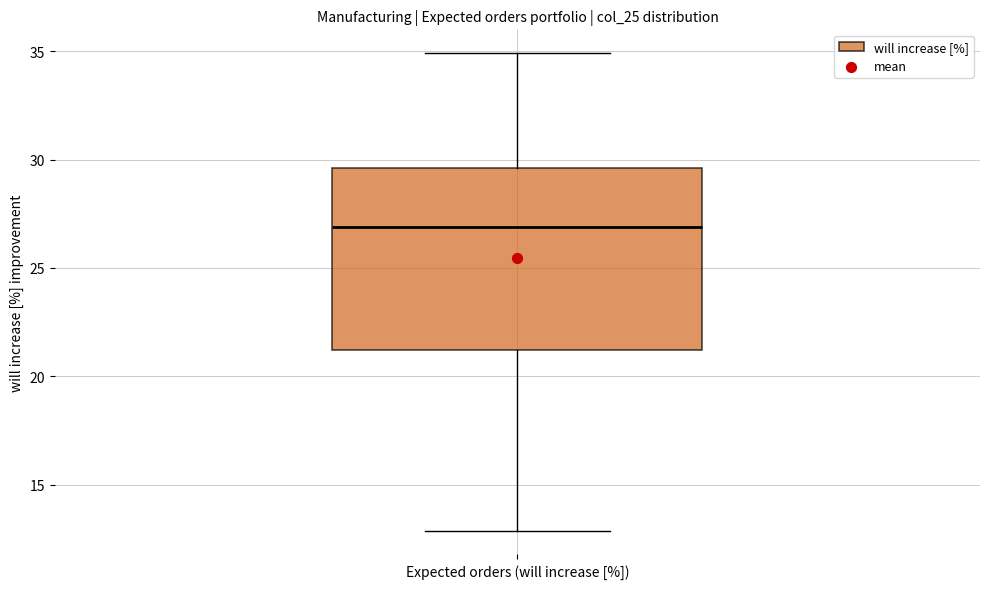

Where is the lower edge of the box for Expected orders (will increase [%]) on the y-axis? The values are not printed on the chart, so give them approximately, as read against the axis.

21.0